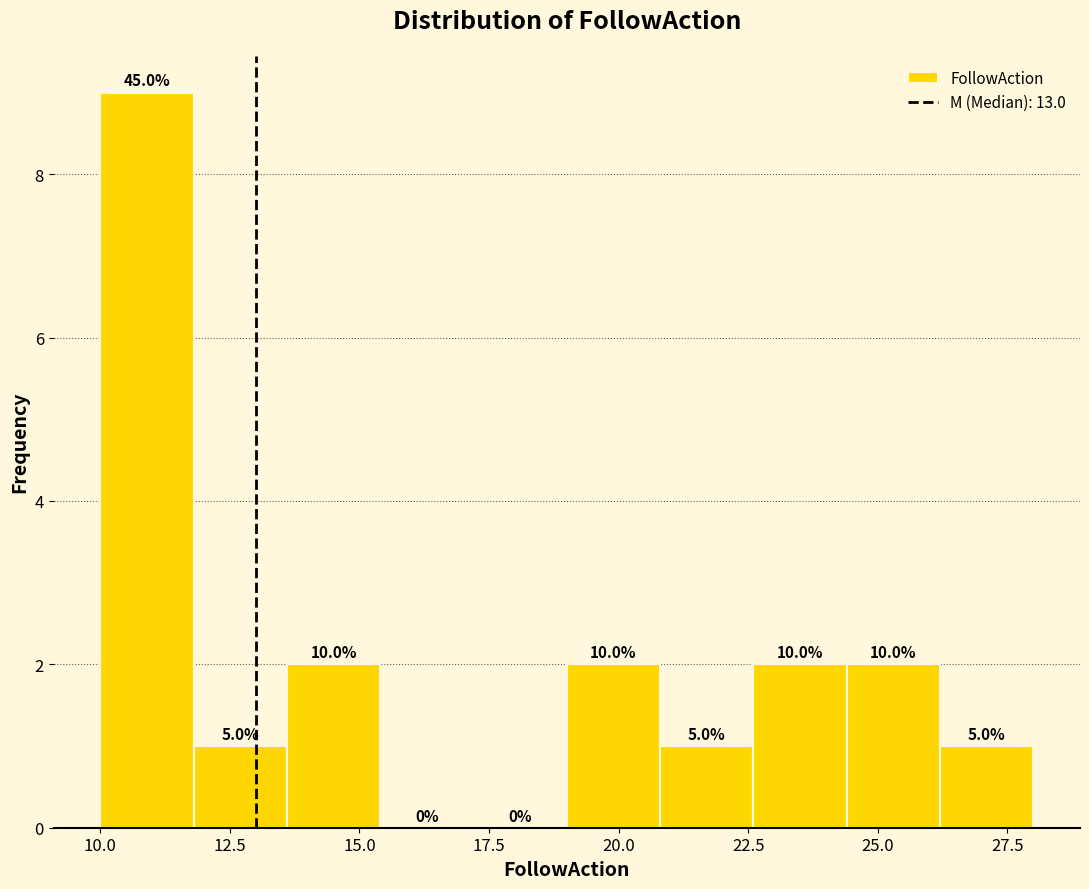

Around what value on the x-axis is the tallest bar? Give the approximate position of its centre, as read against the axis.

11.0